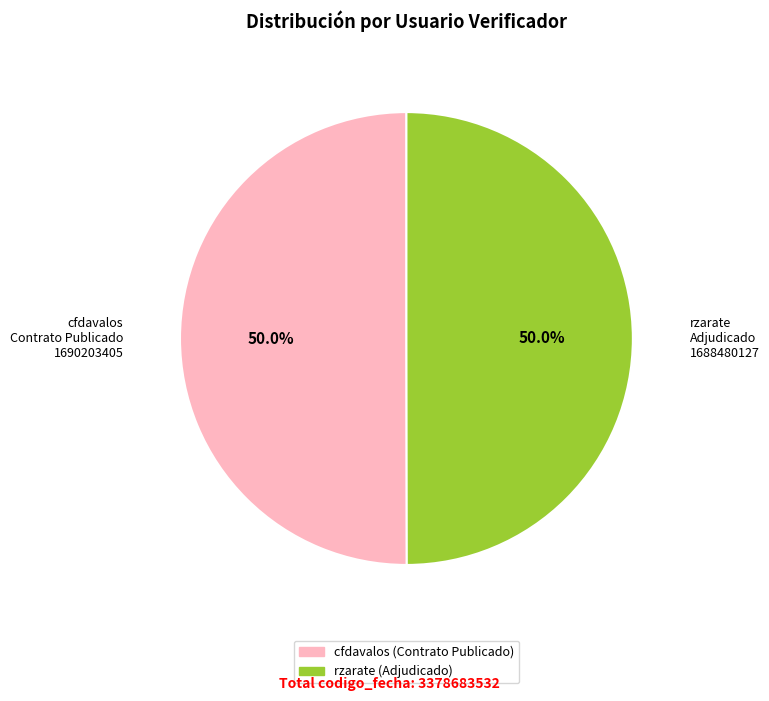

The cfdavalos slice represents 63% of the pie. True or false?

False